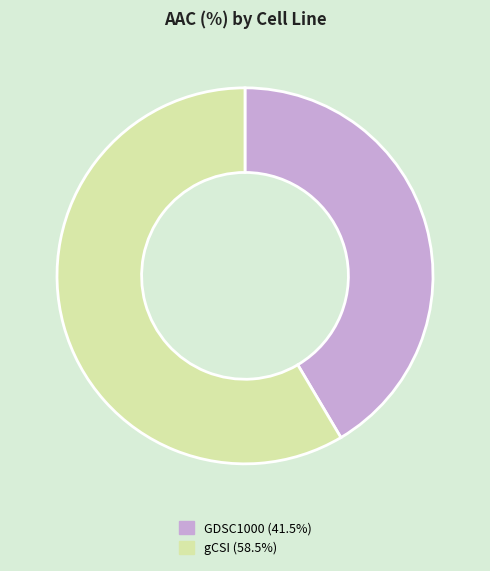

Count the number of slices in the pie.

2